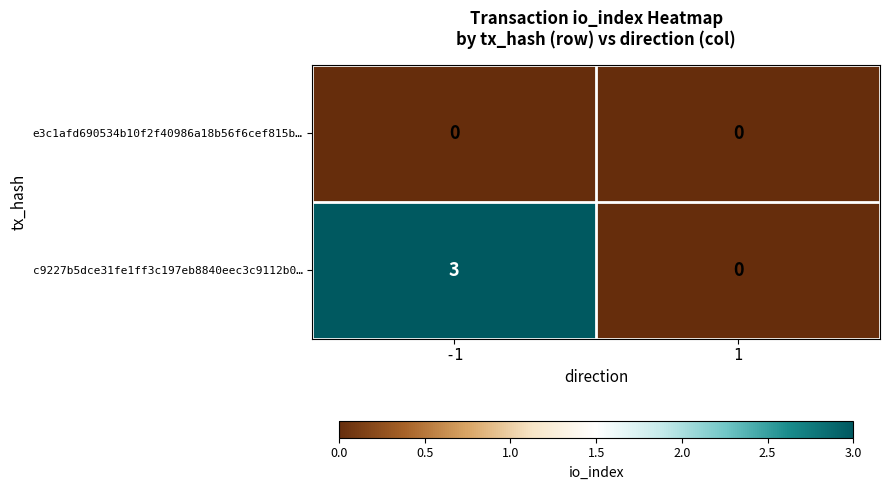

Reading left to right, transcribe all the data shown in this chart.

e3c1afd690534b10f2f40986a18b56f6cef815b…: -1=0	1=0
c9227b5dce31fe1ff3c197eb8840eec3c9112b0…: -1=3	1=0